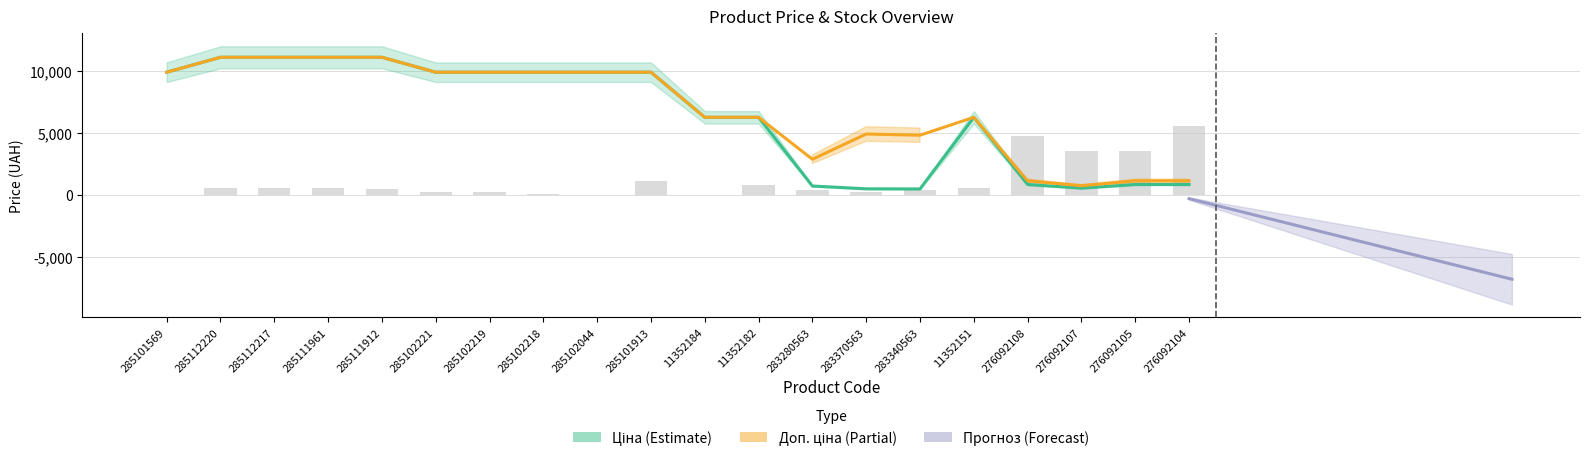

What is the highest value of the Ціна series?

11113.6